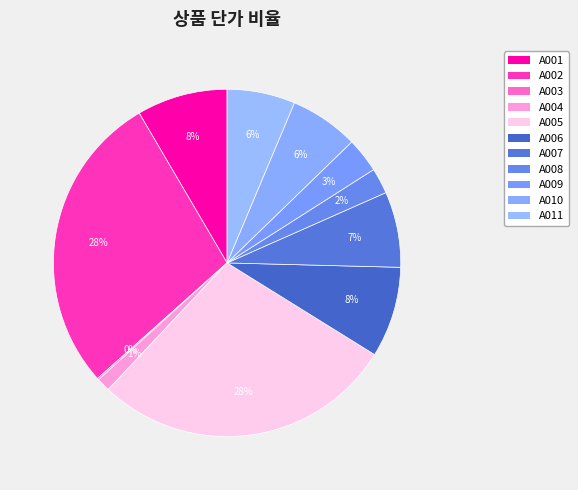

Approximately how many times larger is the value at A011 compared to A007?

0.9